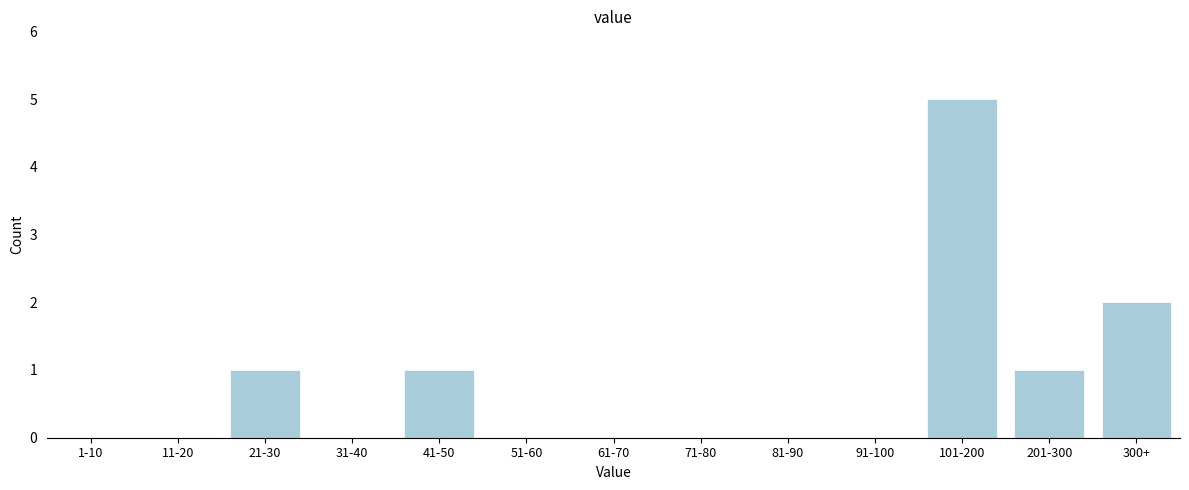

Reading left to right, extract all data points from this chart.

1-10=0	11-20=0	21-30=1	31-40=0	41-50=1	51-60=0	61-70=0	71-80=0	81-90=0	91-100=0	101-200=5	201-300=1	300+=2